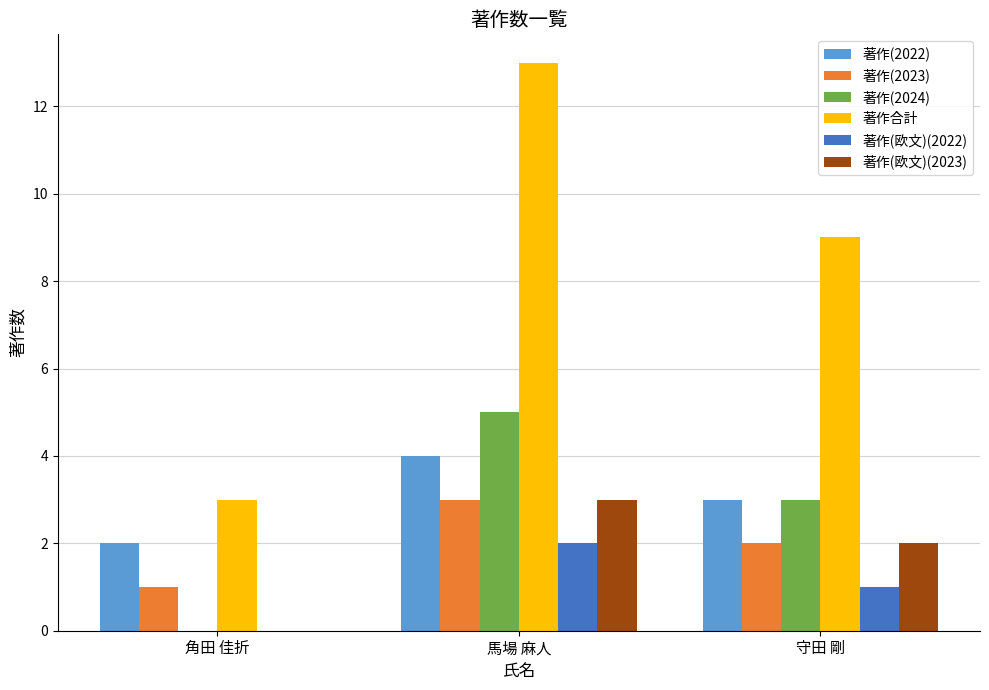

Reading left to right, extract all data points from this chart.

著作(2022): 2	4	3
著作(2023): 1	3	2
著作(2024): 0	5	3
著作合計: 3	13	9
著作(欧文)(2022): 0	2	1
著作(欧文)(2023): 0	3	2